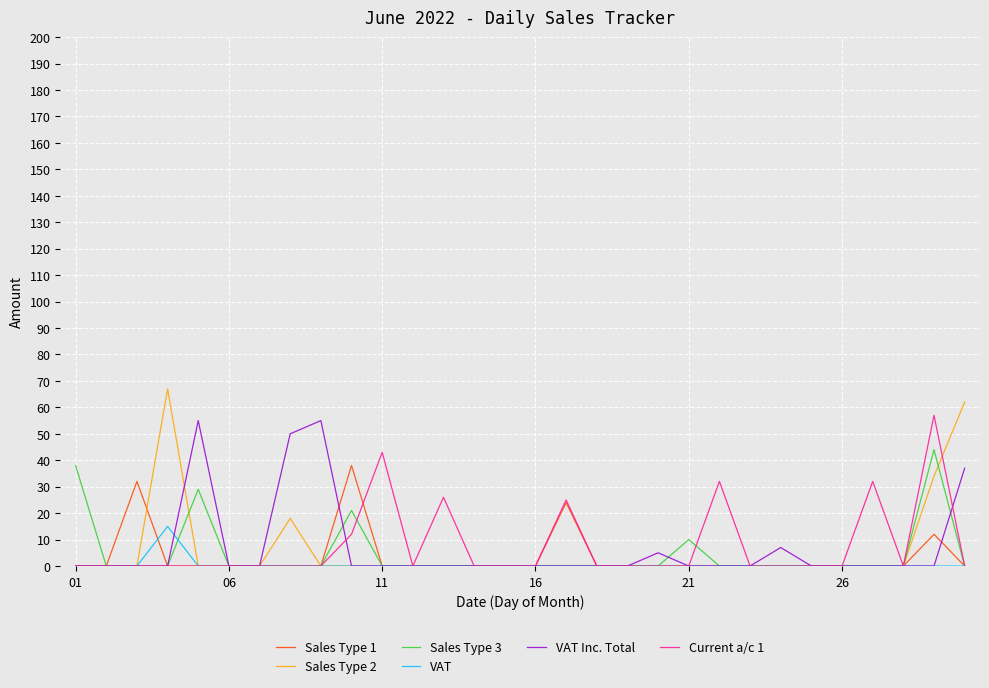

What is the greatest value displayed?

67